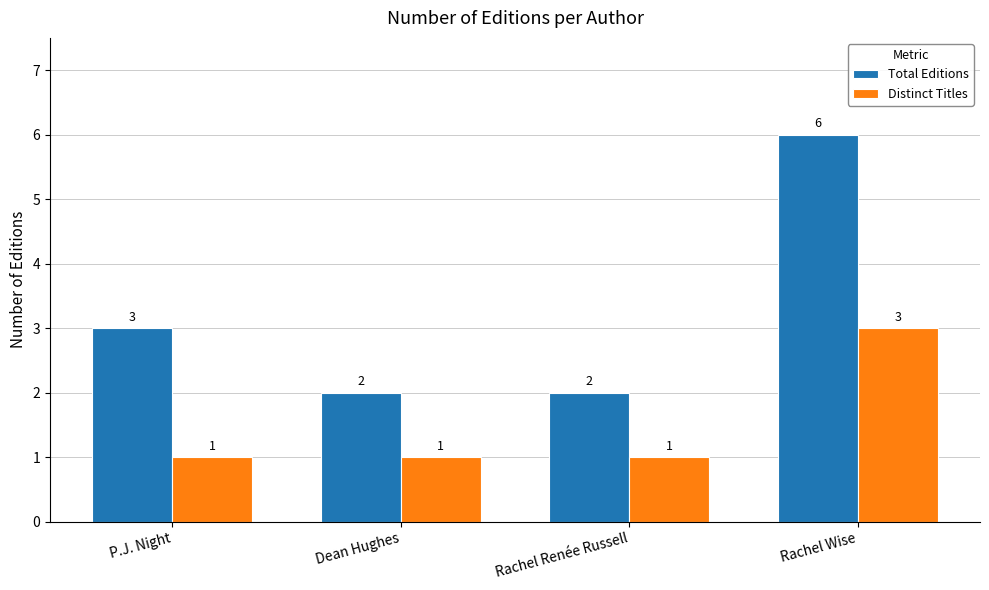

At which category does the chart reach its peak across all series?

Rachel Wise